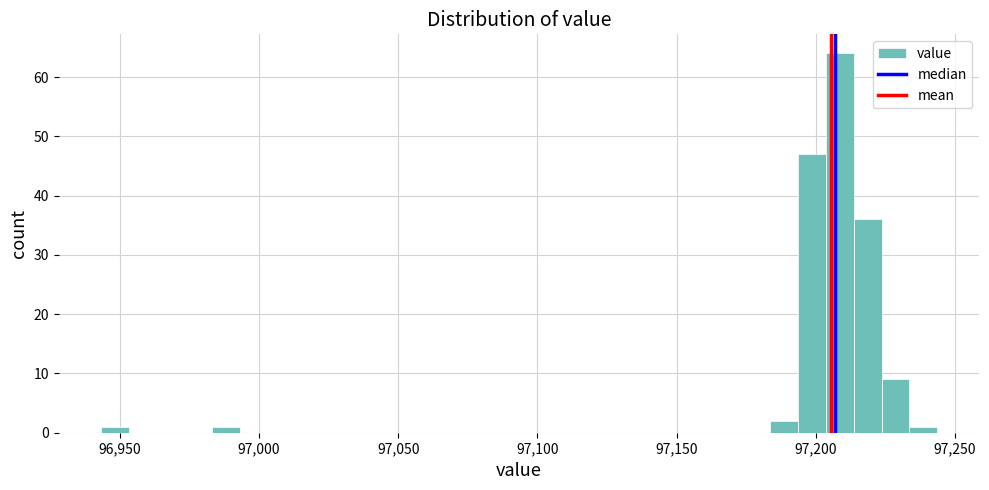

Around what value on the x-axis is the tallest bar? Give the approximate position of its centre, as read against the axis.

97210